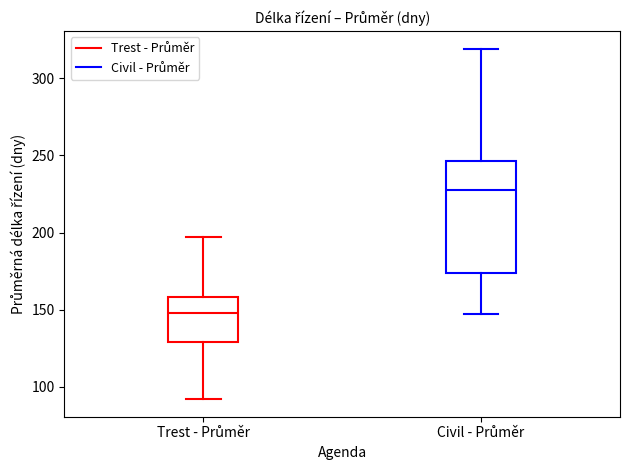

Reading left to right, transcribe this box plot: for each box, give where its median line is, the range the box spans, and where its two whiskers end, as read against the y-axis. The values are not printed on the chart, so give them approximately, as read against the axis.

Trest - Průměr: median 150, box 130 to 160, whiskers 90 to 195
Civil - Průměr: median 225, box 175 to 245, whiskers 145 to 320